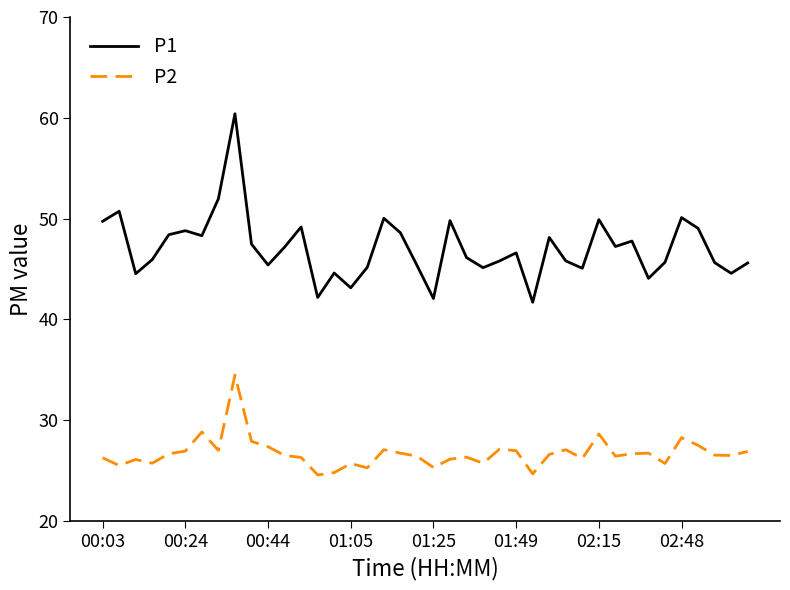

What is the difference between the maximum and minimum values in the P1 series?

18.7